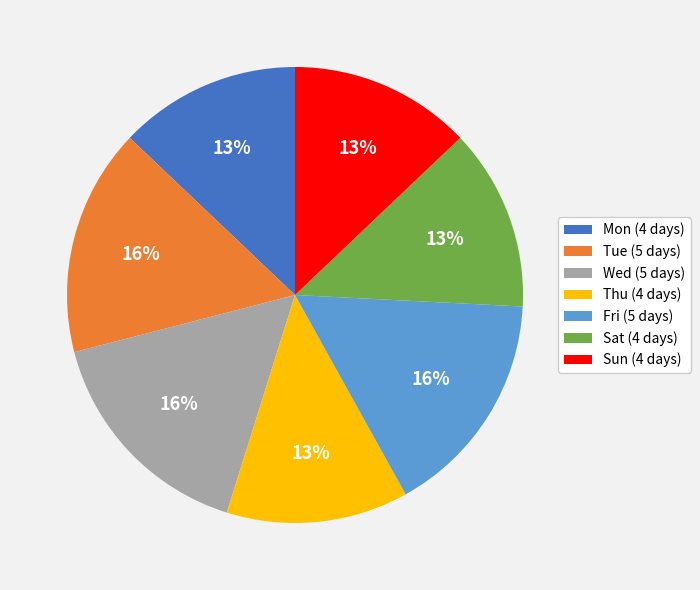

Is there a majority slice in this chart?

No